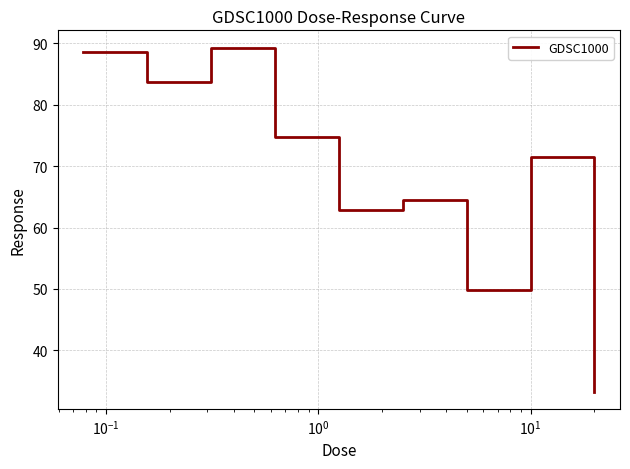

What is the difference between the maximum and minimum values?

56.1